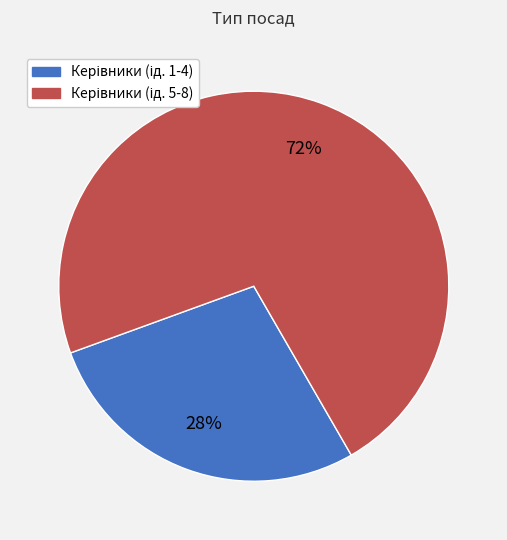

Does any single category account for the majority?

Yes